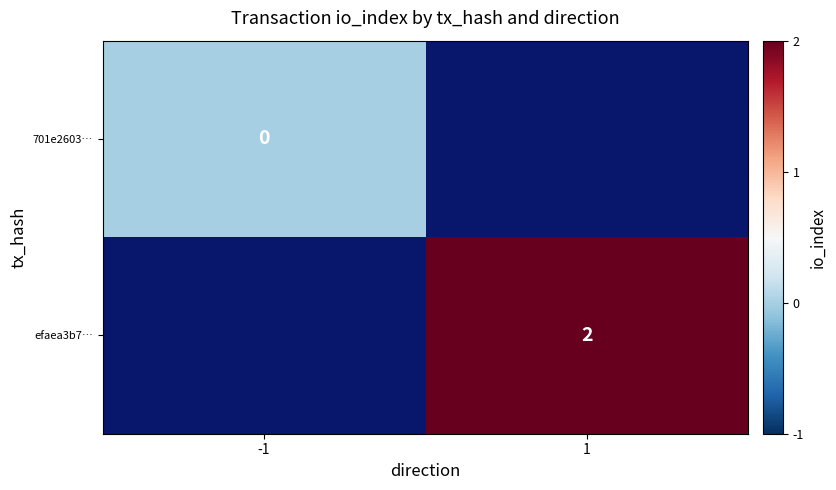

Is it true that efaea3b7… equals 1 at 1?

False